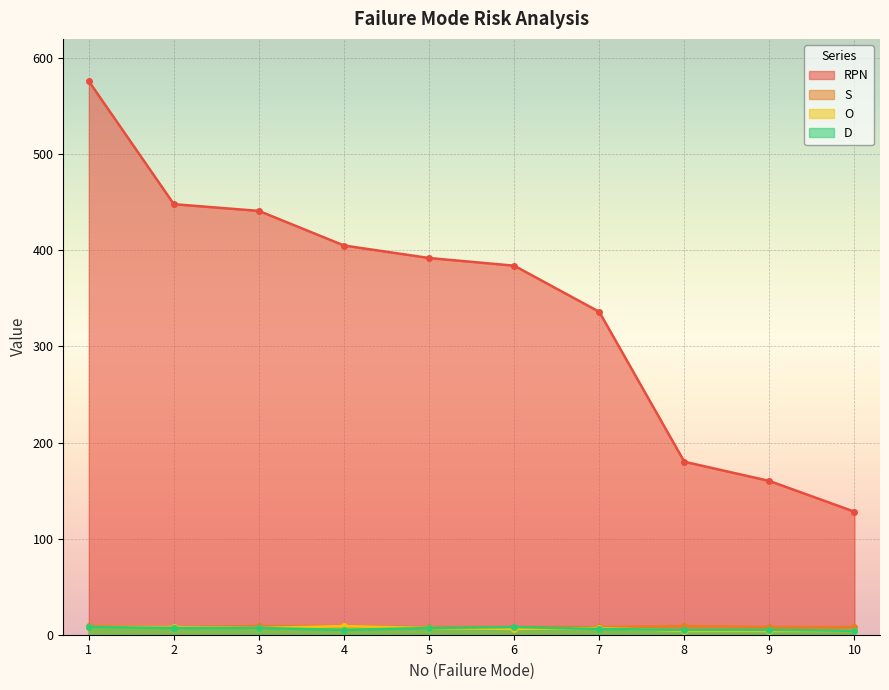

What is the maximum value for O?

9